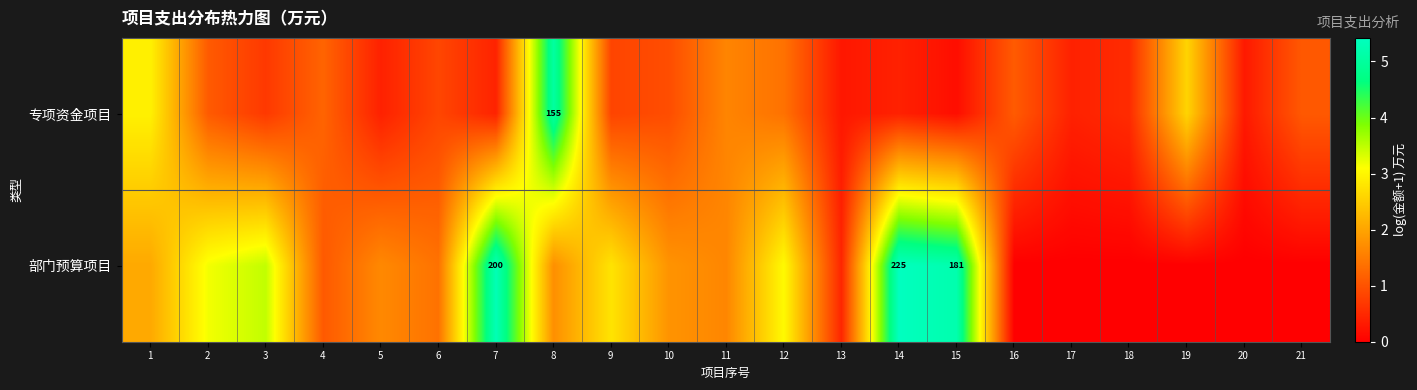

Where is 部门预算项目 nearest to the value 2?

1